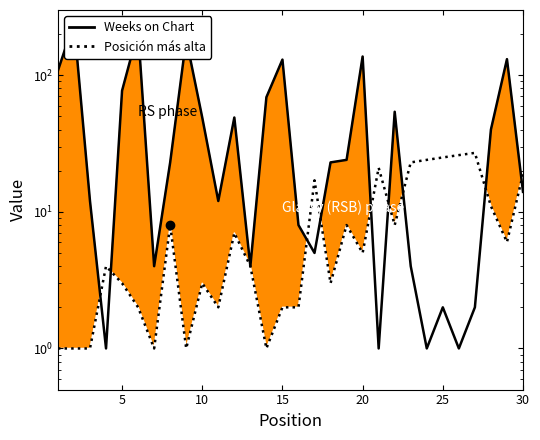

Which has a higher value, 1 or 21?

21